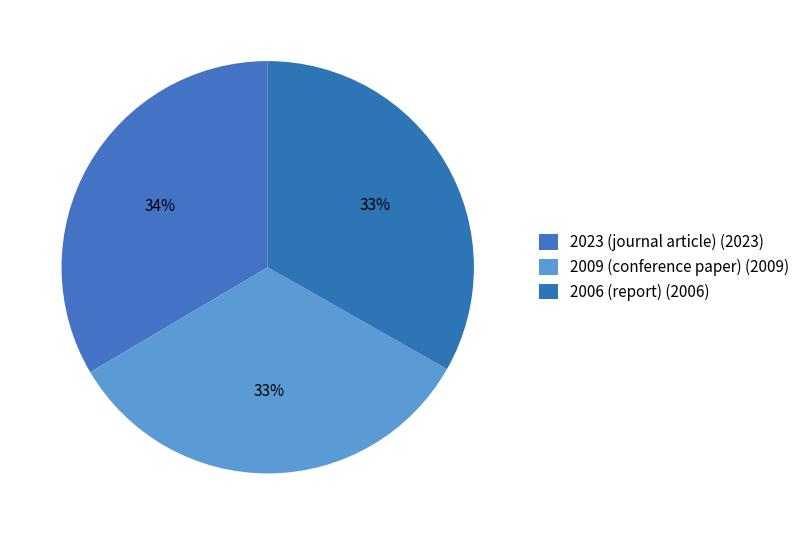

How many slices are in this pie chart?

3